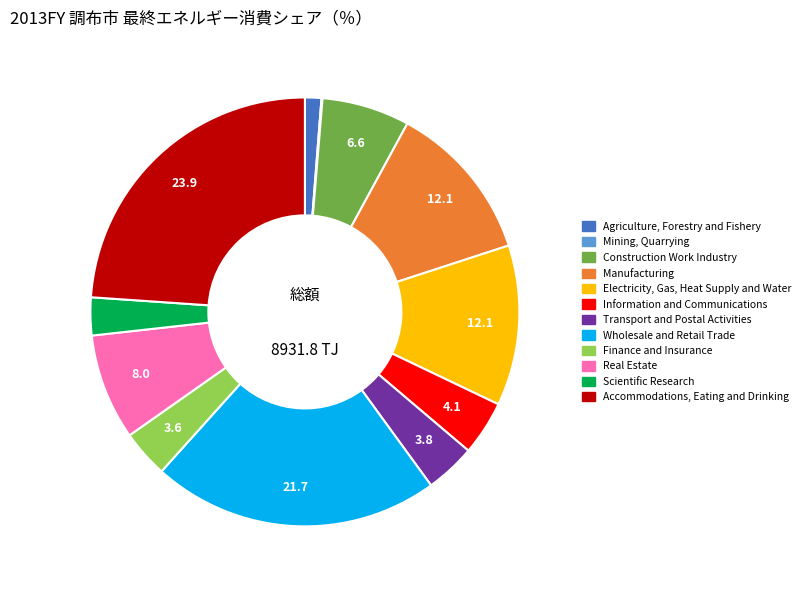

Is the sum of Transport and Postal Activities and Electricity, Gas, Heat Supply and Water greater than half?

No